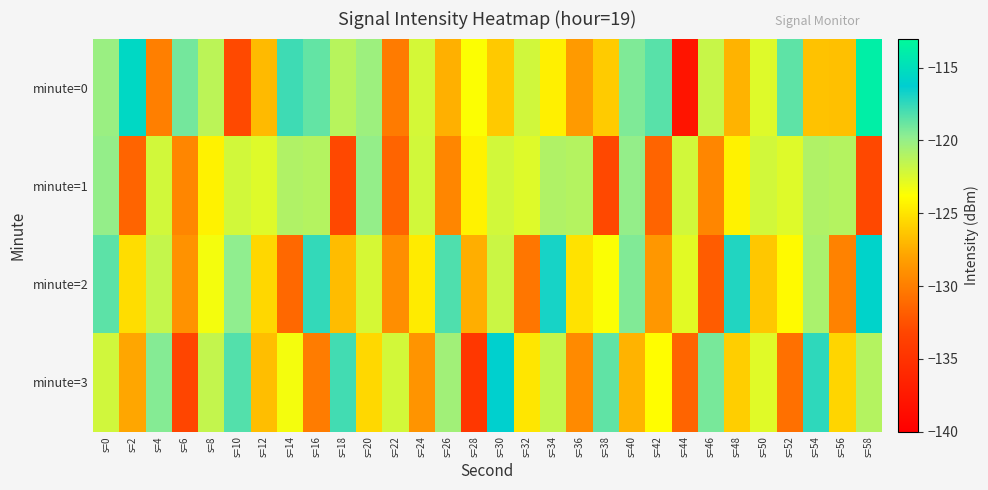

What is the difference between the highest and lowest values at s=50?

4.1